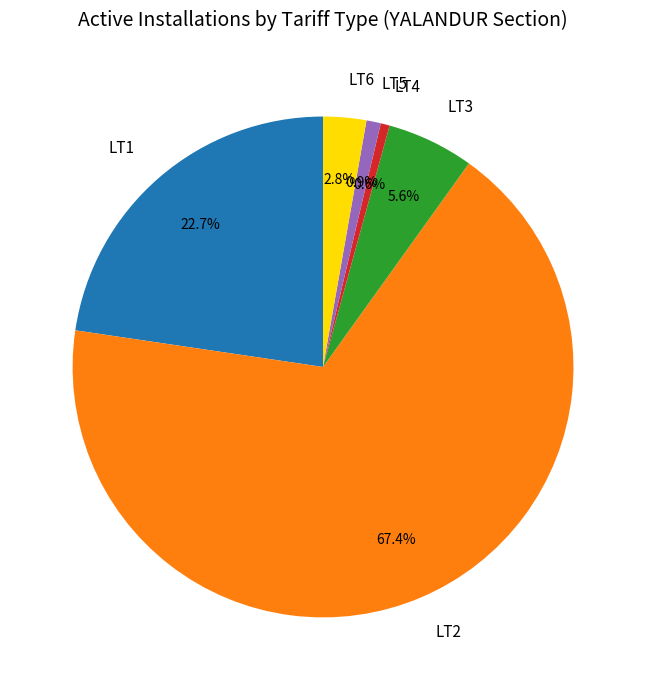

Which slice represents more than half of the pie?

LT2